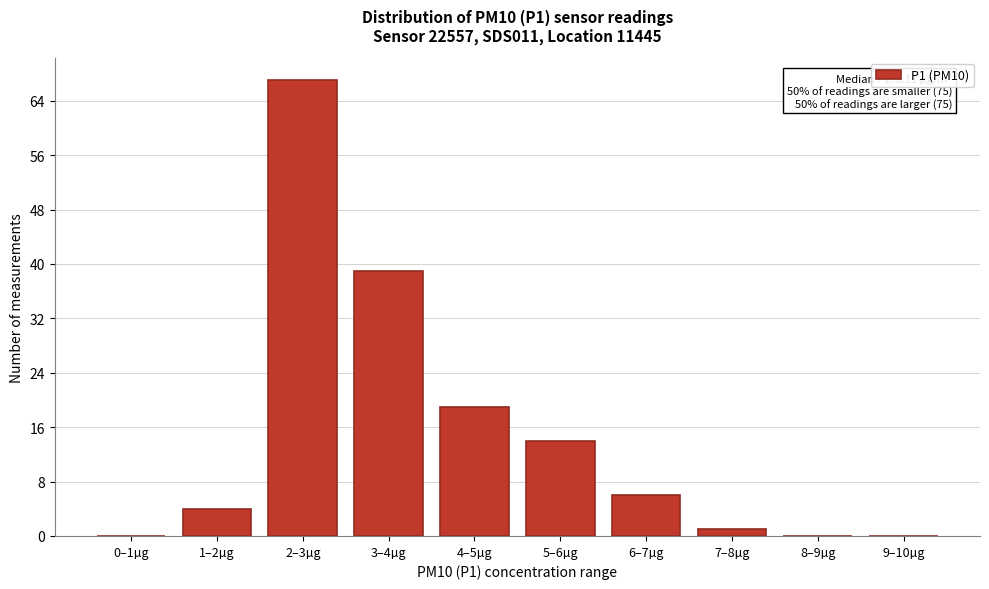

Reading left to right, transcribe all the data shown in this chart.

0–1µg=0	1–2µg=4	2–3µg=67	3–4µg=39	4–5µg=19	5–6µg=14	6–7µg=6	7–8µg=1	8–9µg=0	9–10µg=0